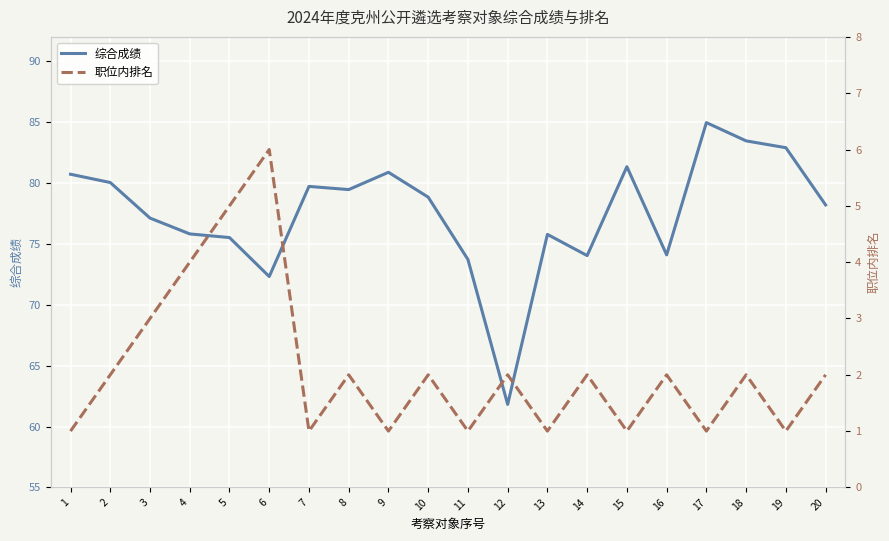

What is the difference between the 职位内排名 values at 1 and 3?

2.0